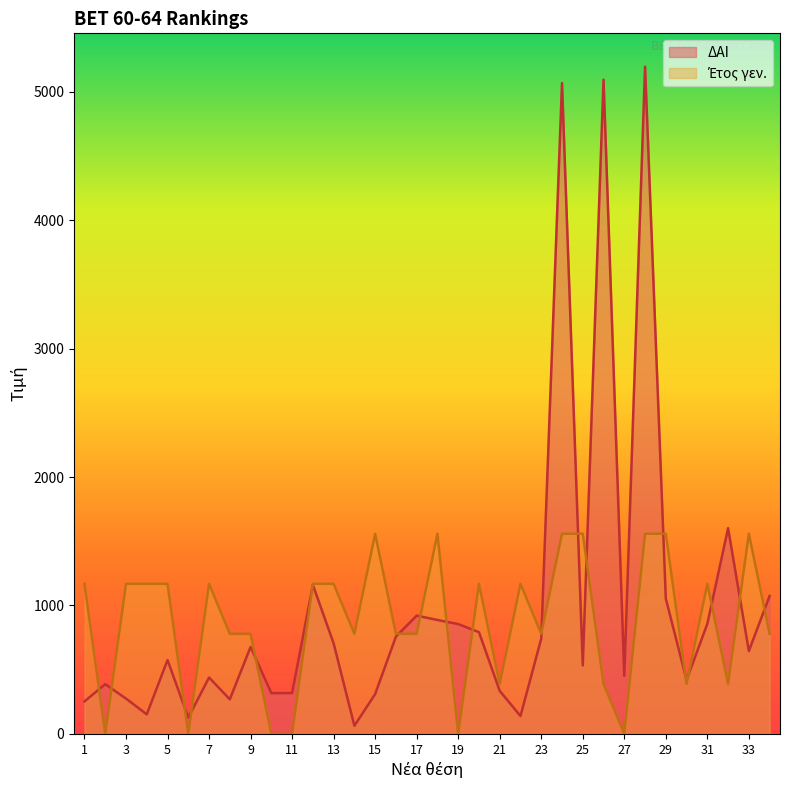

How many values in the Έτος γεν. series are below 1168?

17